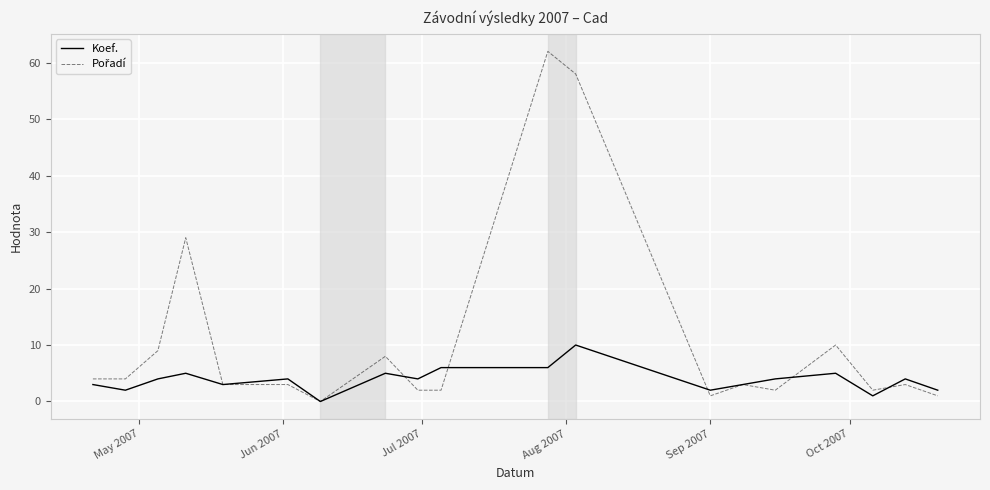

How many positive values does the Koef. series have?

18